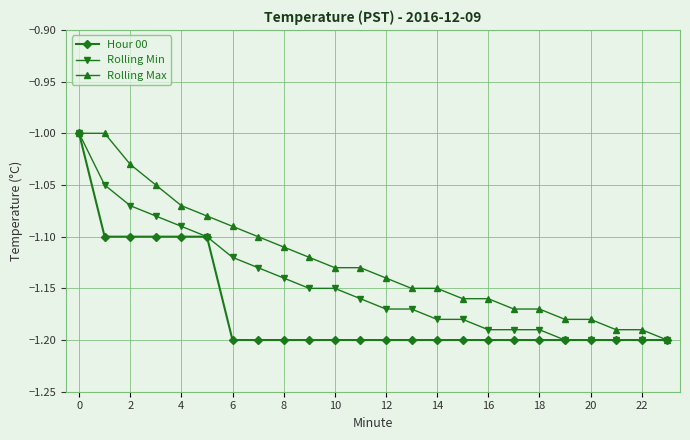

Rank the series by their average value, from highest to lowest.

Rolling Max, Rolling Min, Hour 00